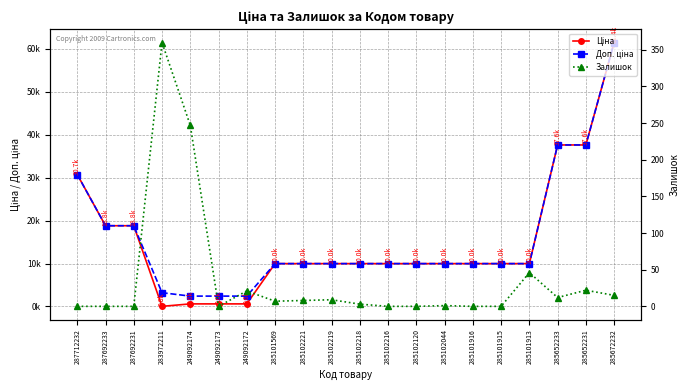

What are all the series names shown in the legend?

Ціна, Доп. ціна, Залишок